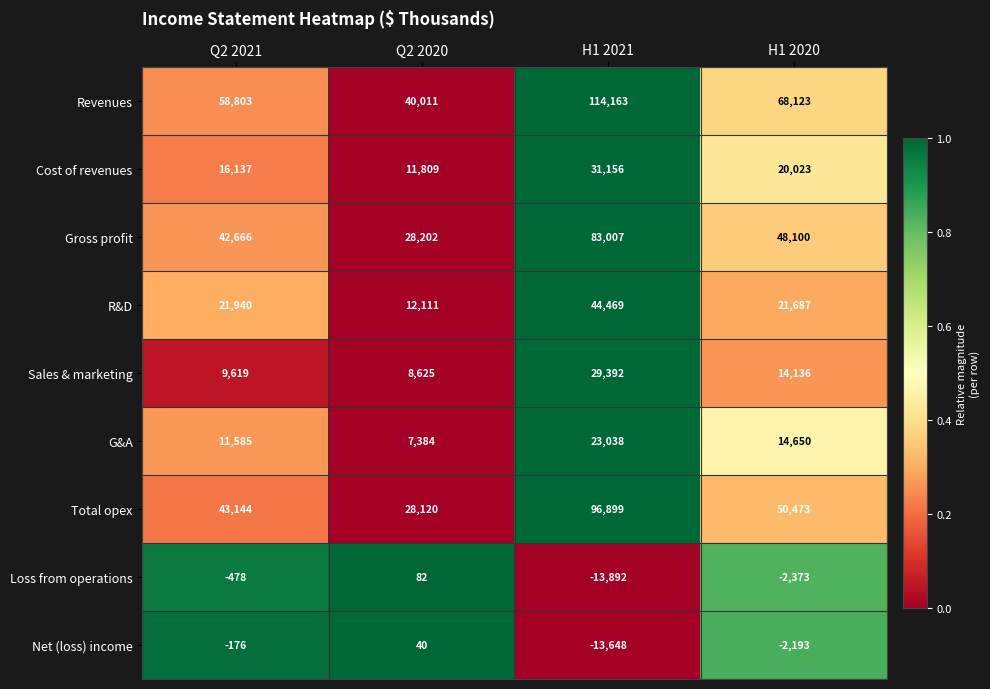

What is the difference between the second highest and second lowest values in the G&A series?

3065